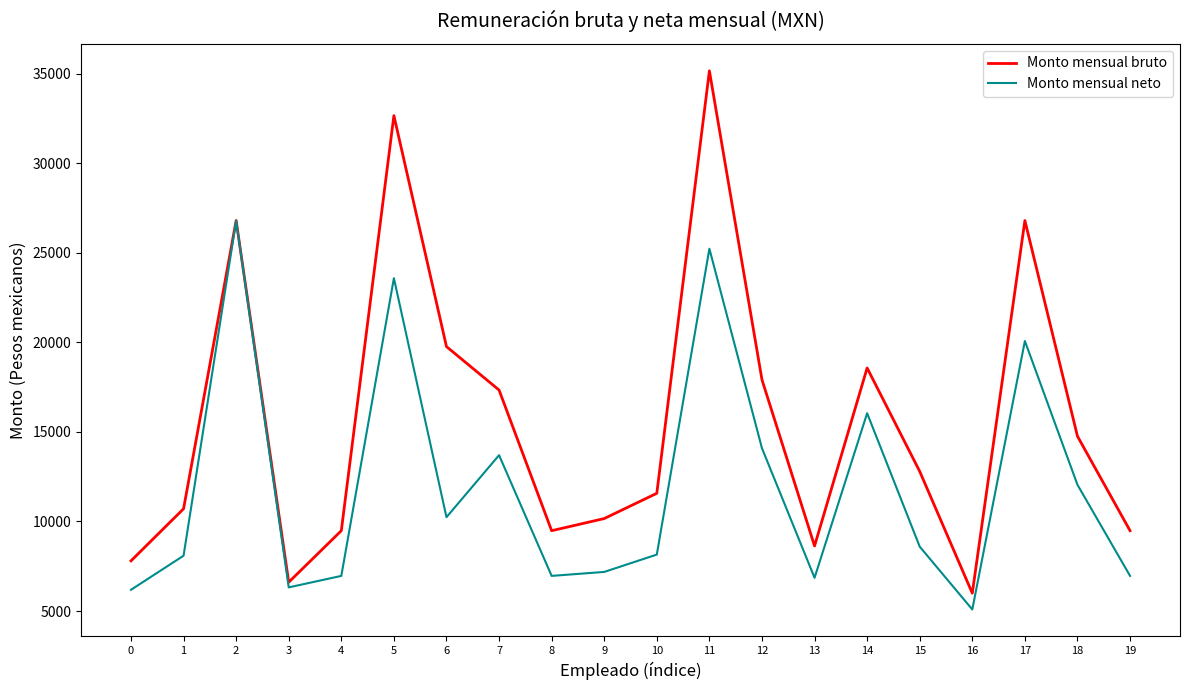

At which category does Monto mensual bruto reach its first local peak?

2